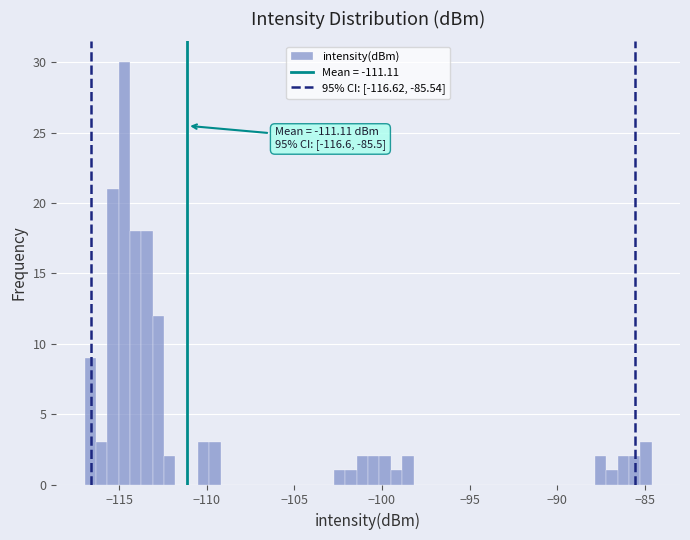

Read against the x-axis, roughly where is the centre of the tallest bar?

-114.5